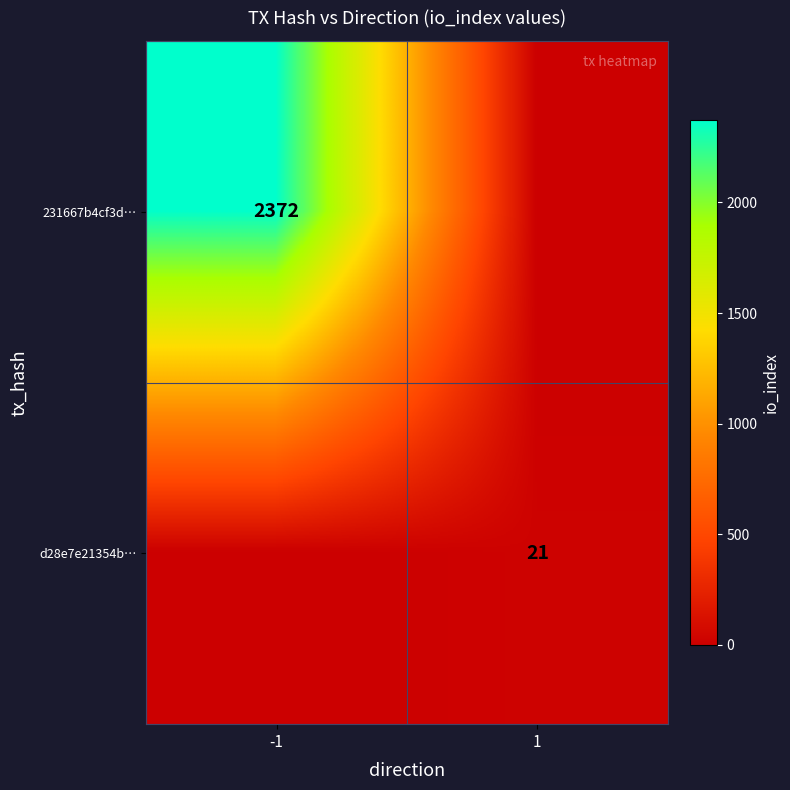

Is it true that d28e7e21354b… equals 21 at 1?

True